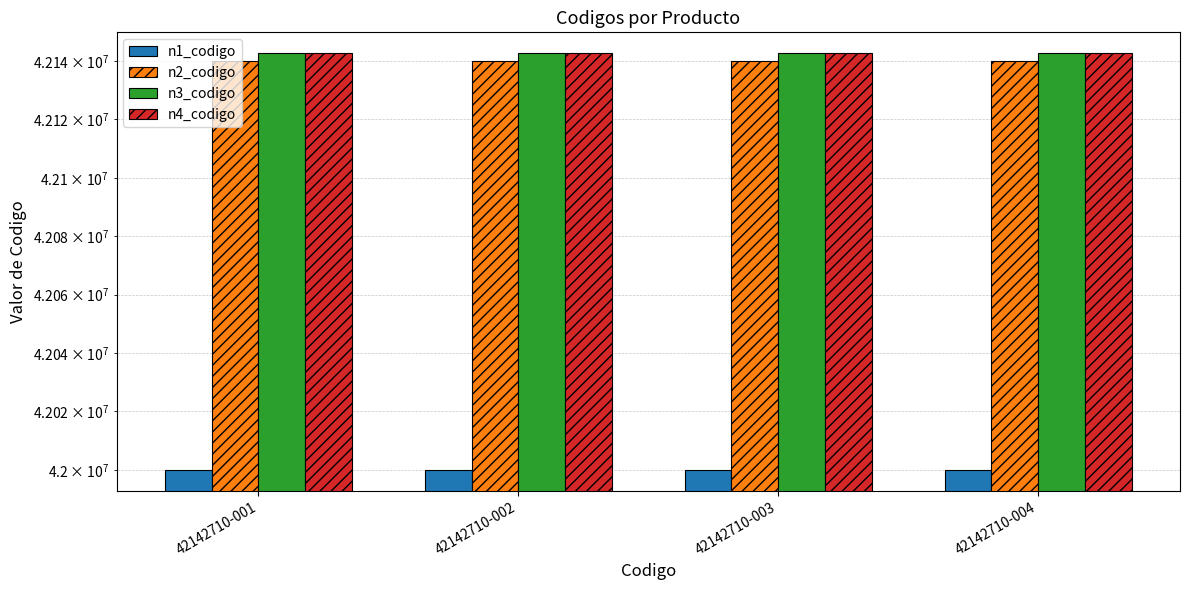

Which series has the widest spread of values?

n1_codigo